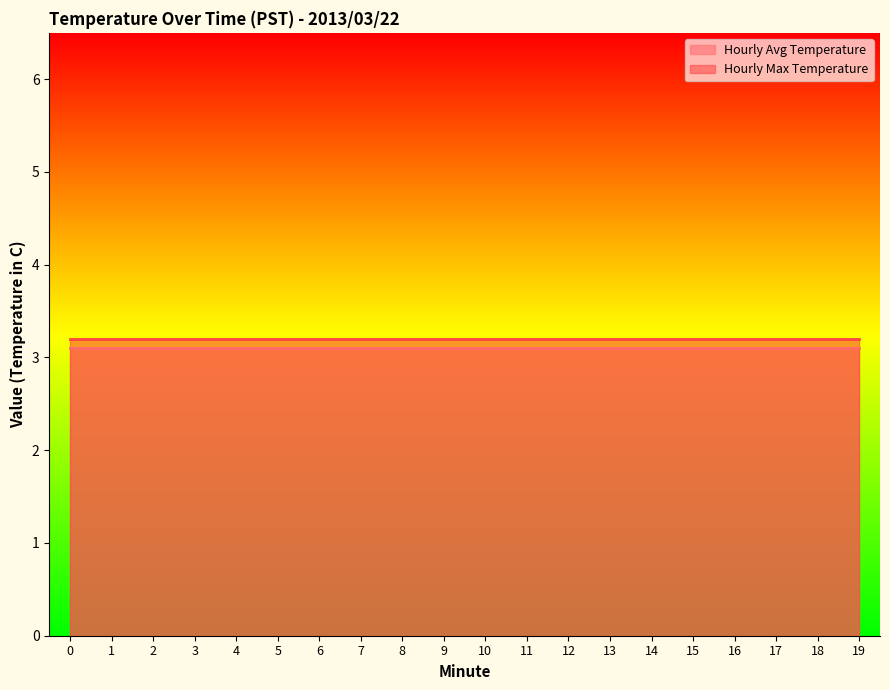

True or false: Hourly Avg Temperature has a value of 3.1 at 4.

True